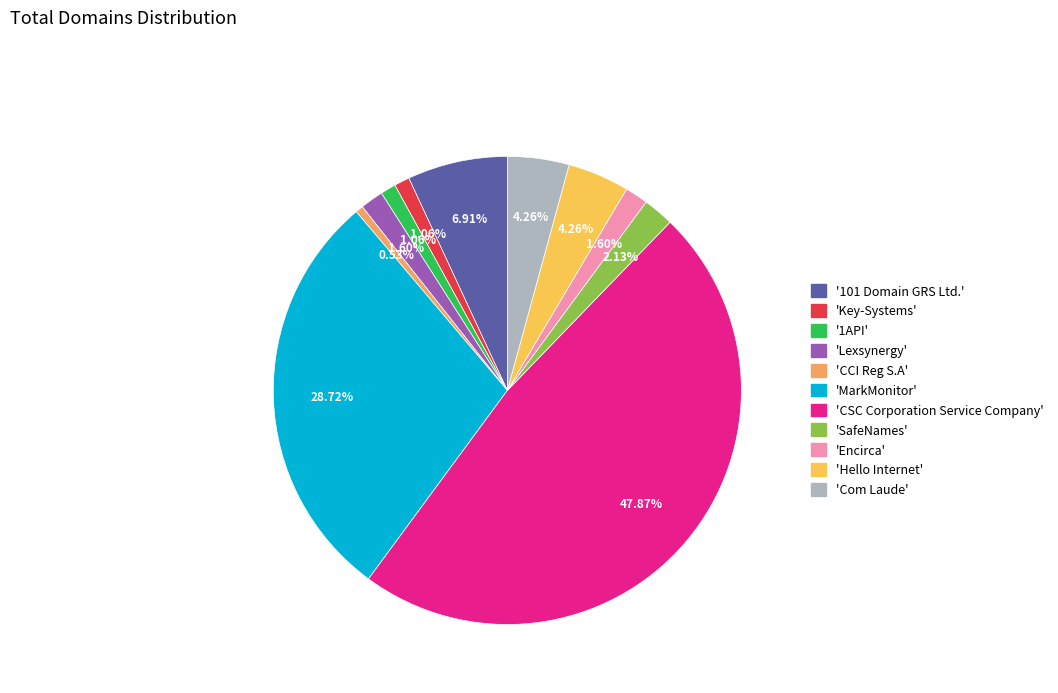

Is there a majority slice in this chart?

No